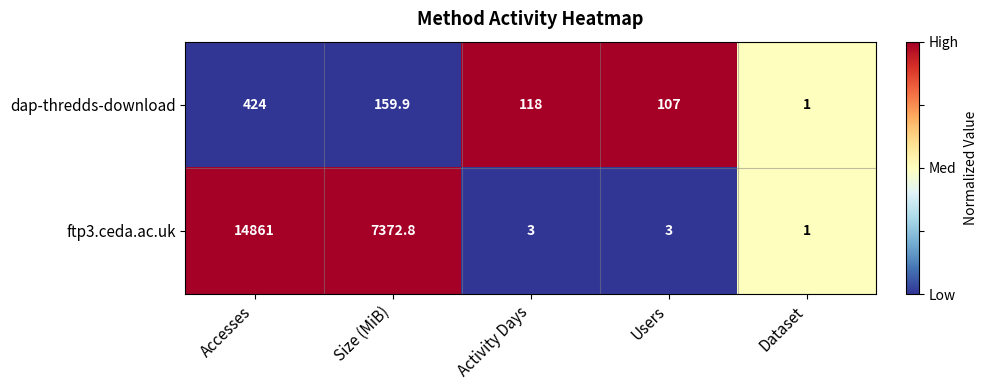

Which series has the largest range (max minus min)?

ftp3.ceda.ac.uk